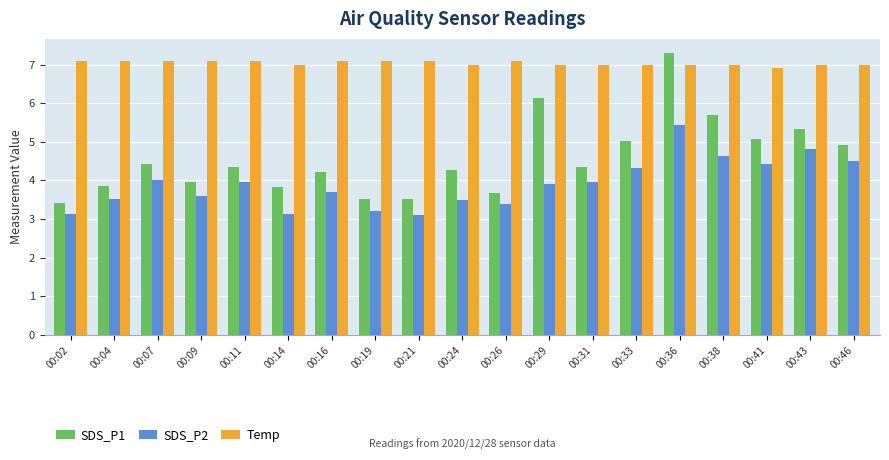

Which series has the widest spread of values?

SDS_P1